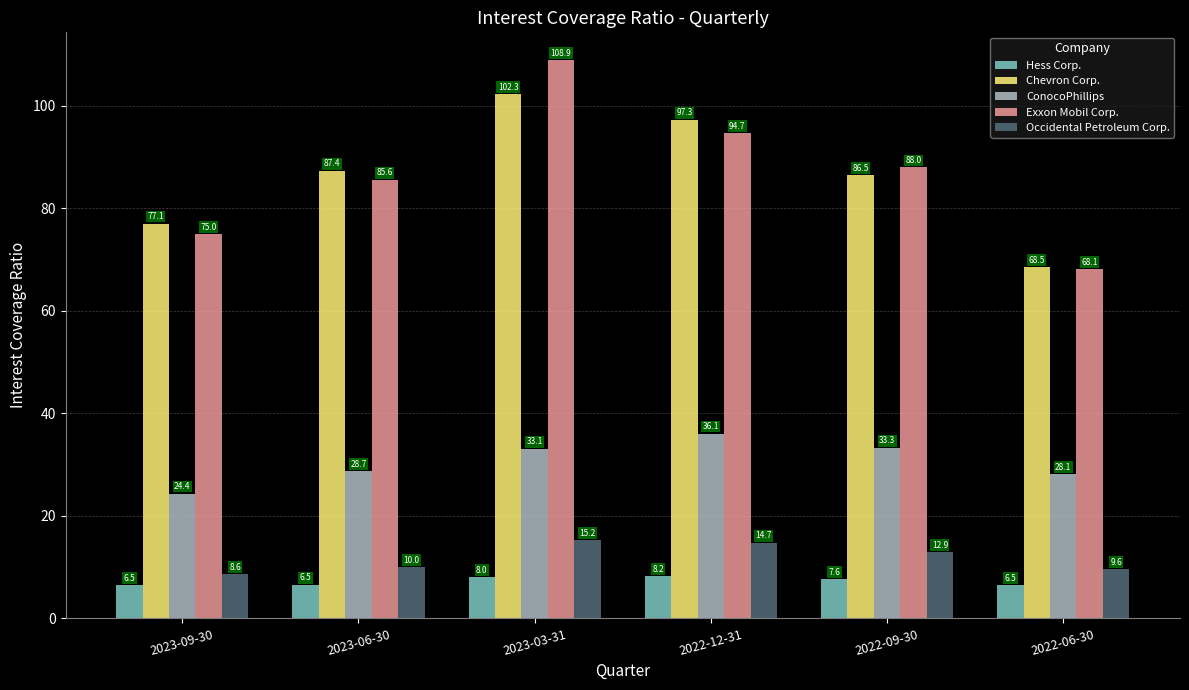

What position from the right is 2022-12-31?

3